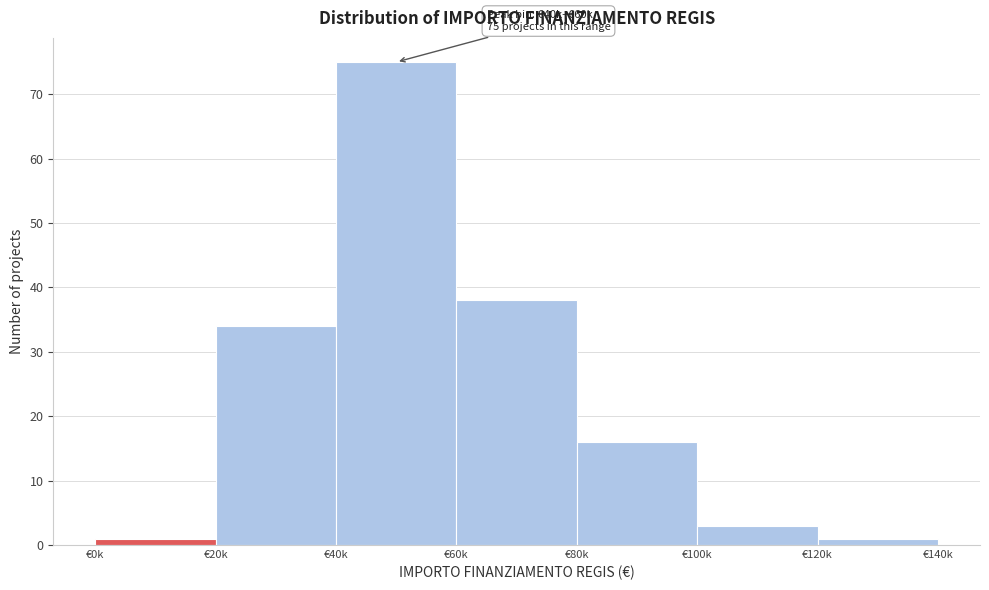

Reading left to right, extract all data points from this chart.

1	34	75	38	16	3	1